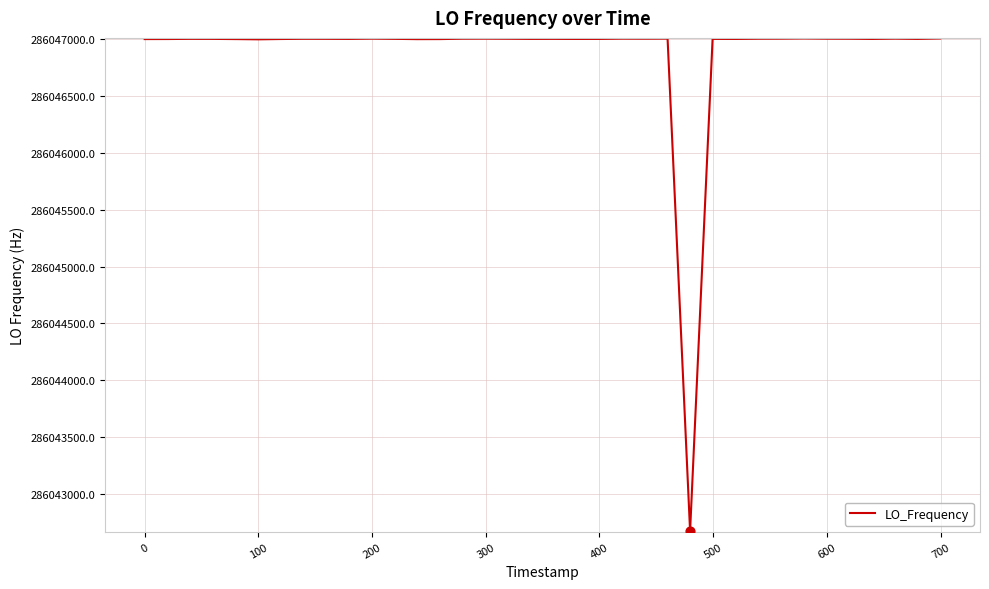

What is the difference between the maximum and minimum values?

4330.4